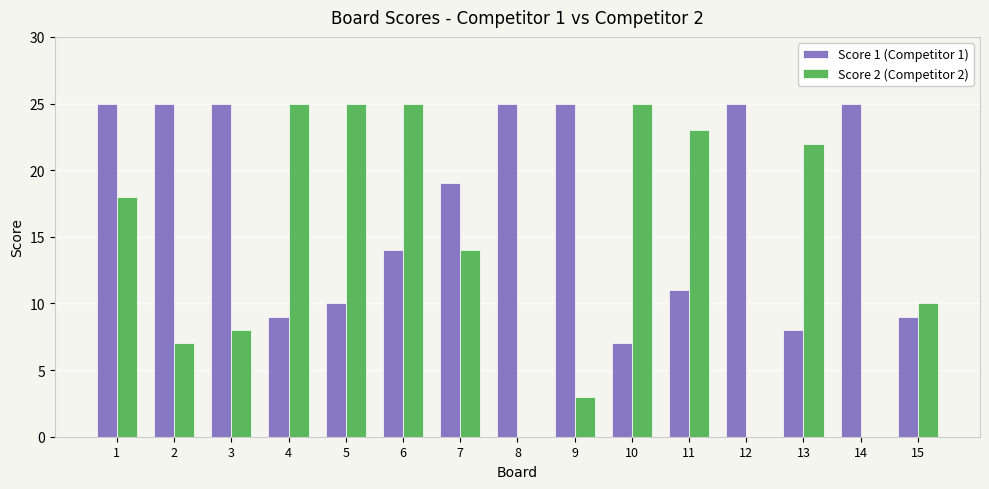

What is the total value across all series at 4?

34